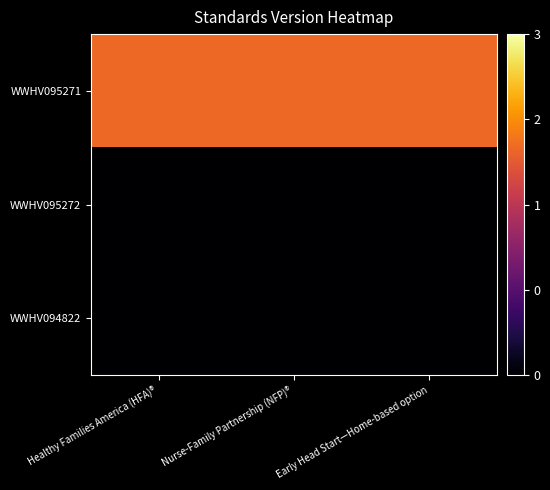

Which label corresponds to the largest value in the chart?

Healthy Families America (HFA)®